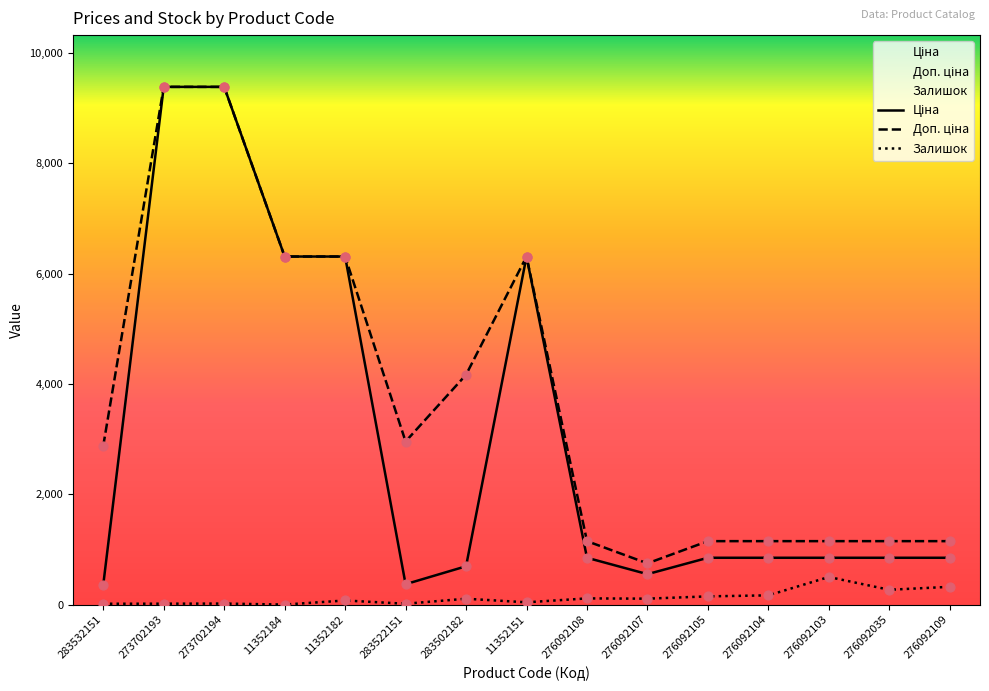

Which series has the widest spread of Y values?

Ціна